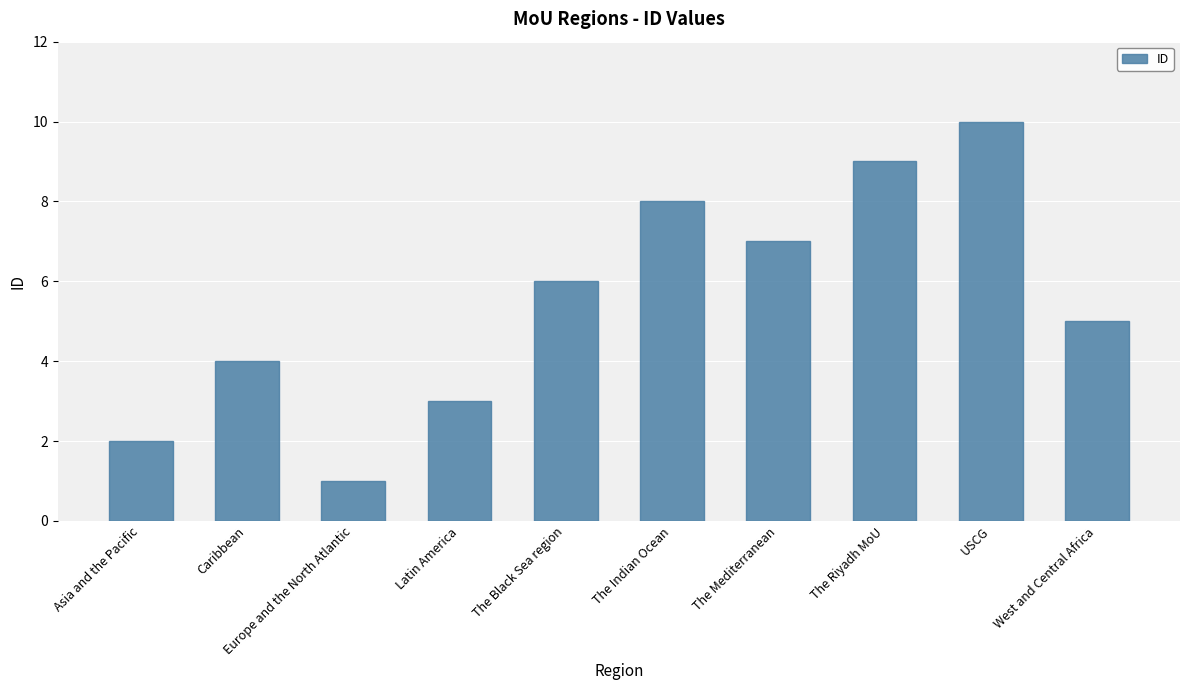

What is the sum of all values?

55